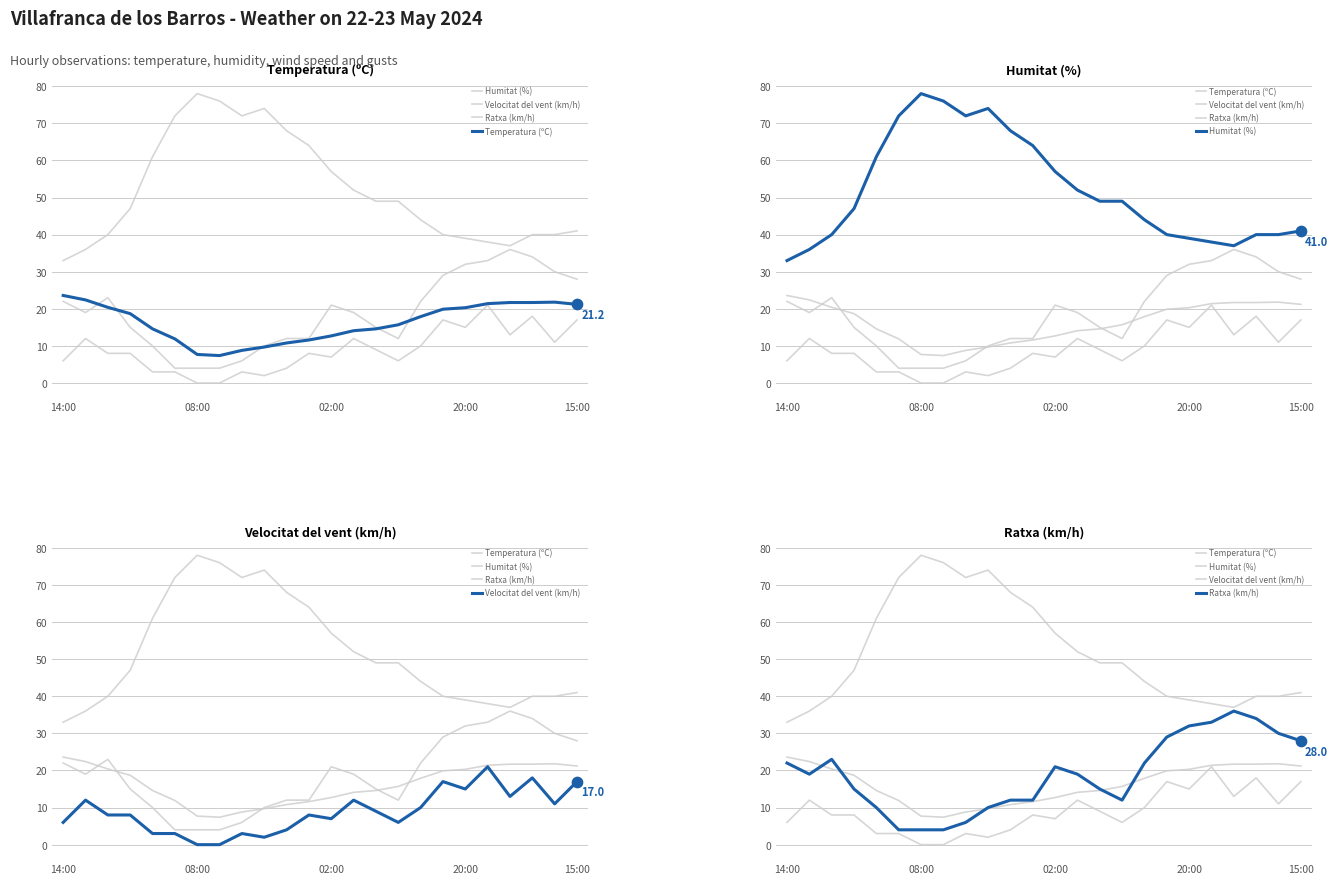

Which series has the largest Y range (max minus min)?

Humitat (%)